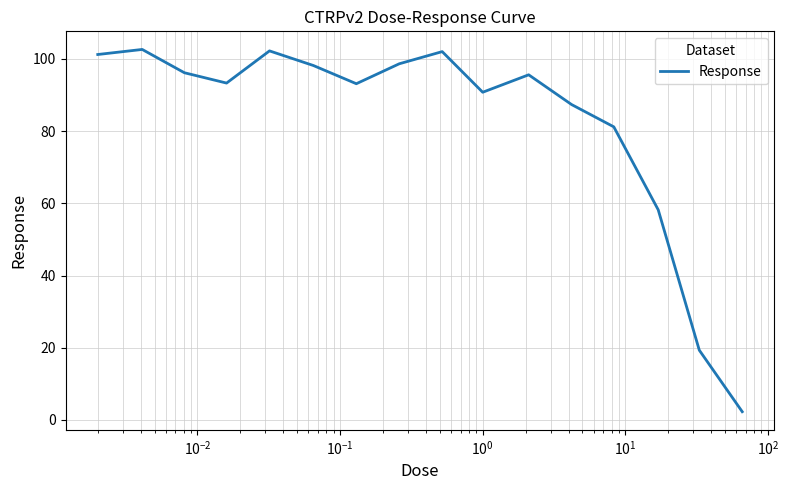

What is the average value?

82.6